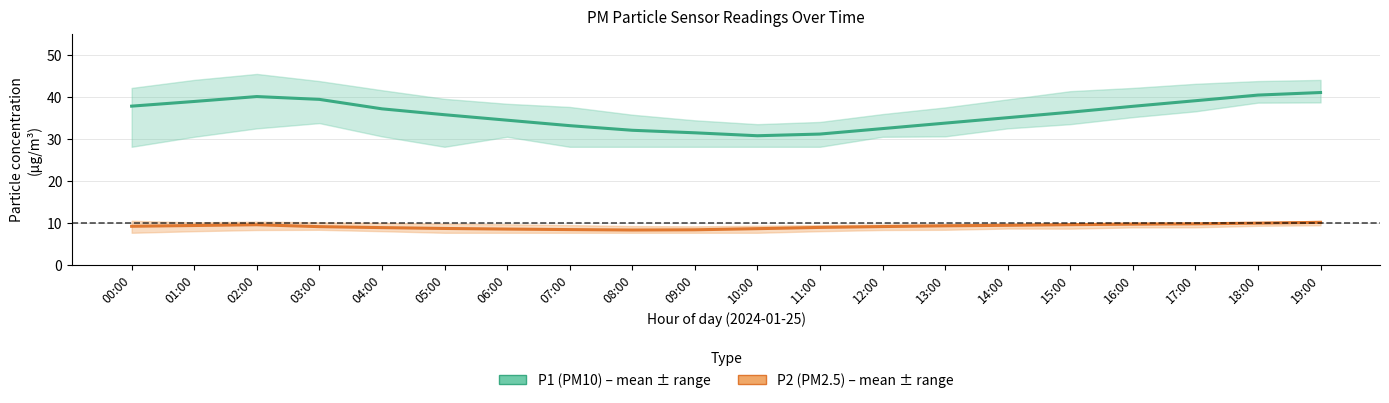

At how many categories does at least one series exceed 39?

5